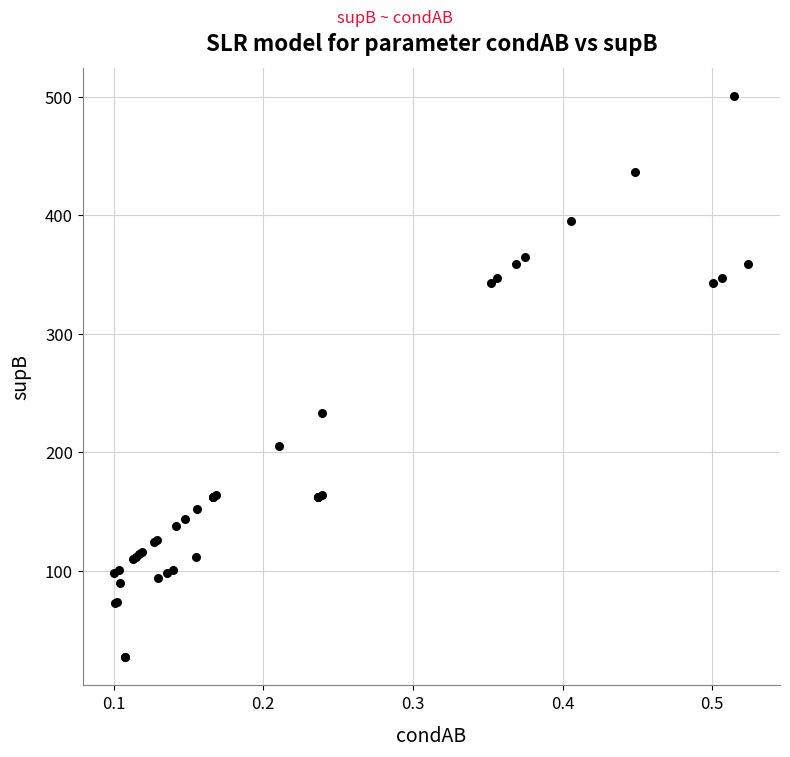

What Y value in the scatter plot is closest to 264?

233